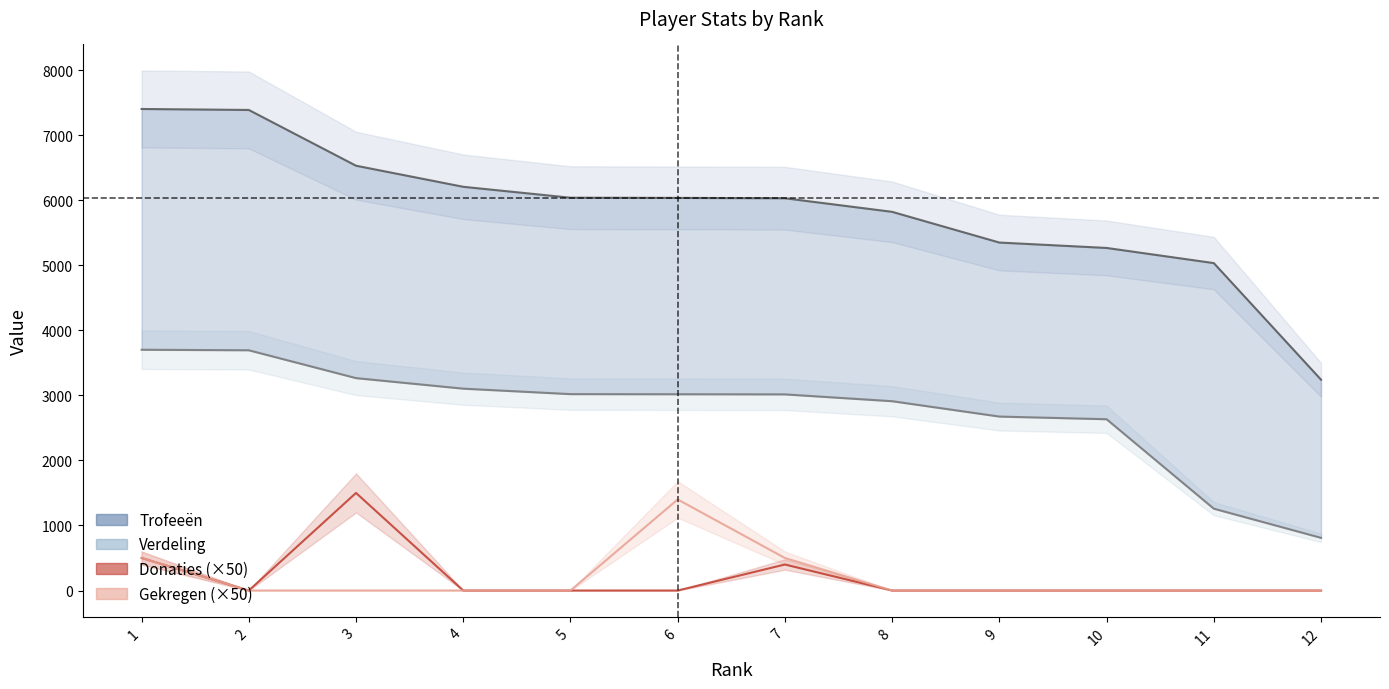

Which category has the highest value in the Trofeeën series?

1